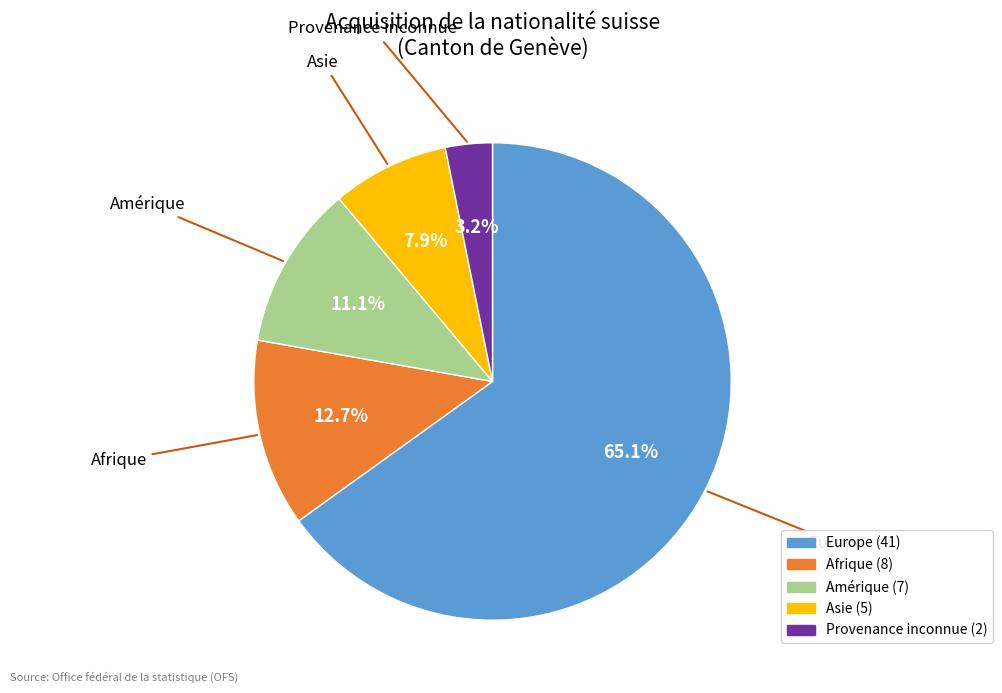

Is there a majority slice in this chart?

Yes